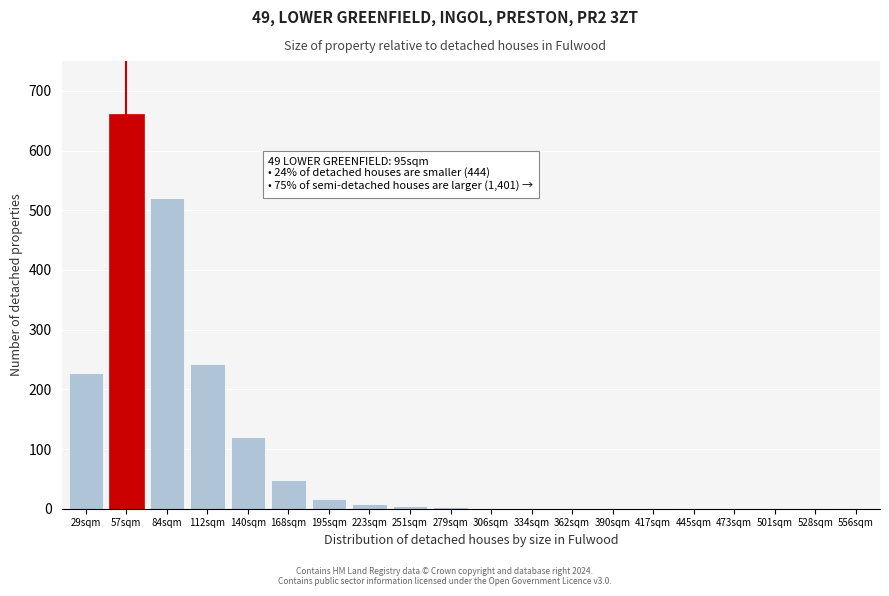

Which label corresponds to the largest value in the chart?

57sqm